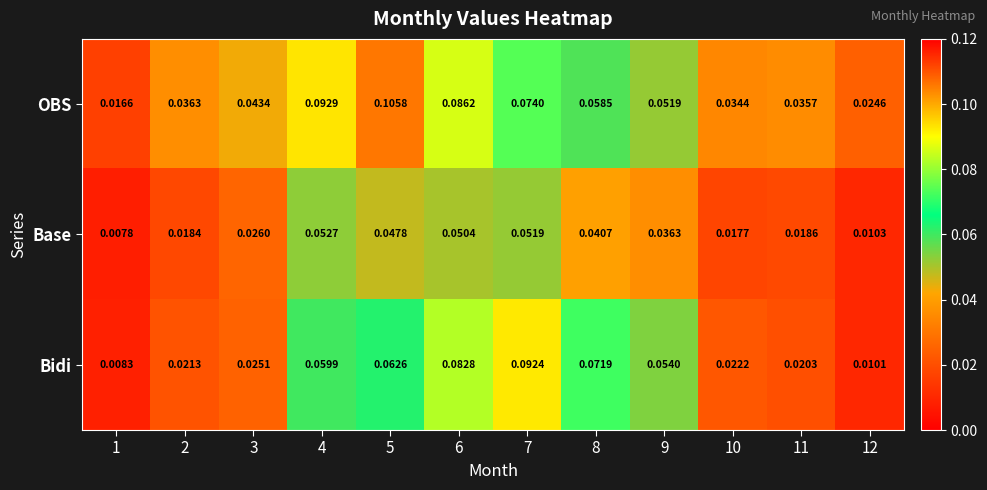

Which series has the largest total across all categories?

OBS